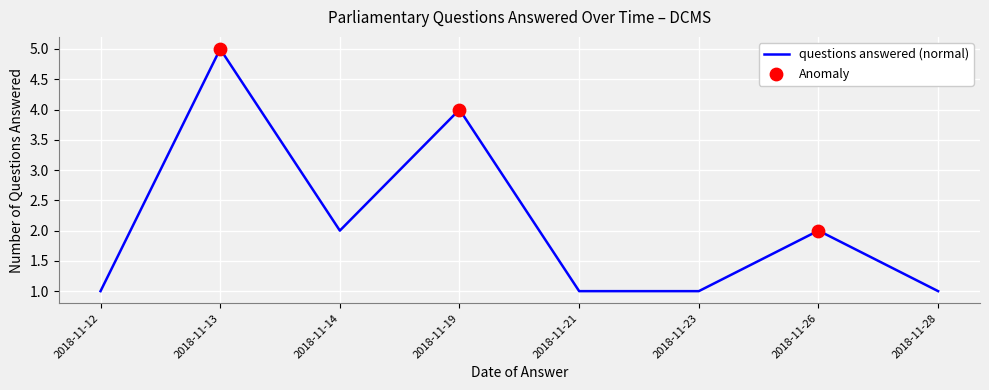

What is the change in value from 2018-11-19 to 2018-11-23?

-3